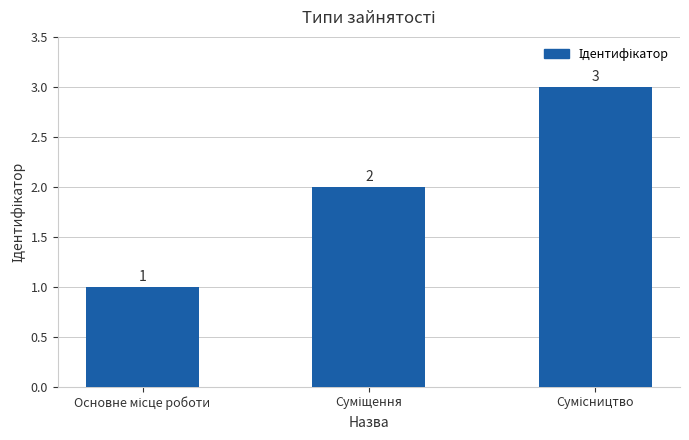

What is the value of the 2nd bar from the left?

2